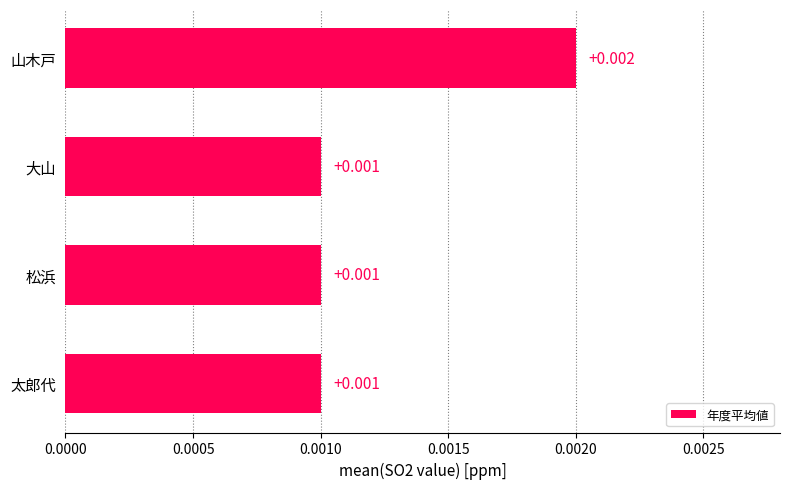

Between 山木戸 and 大山, which is larger?

山木戸